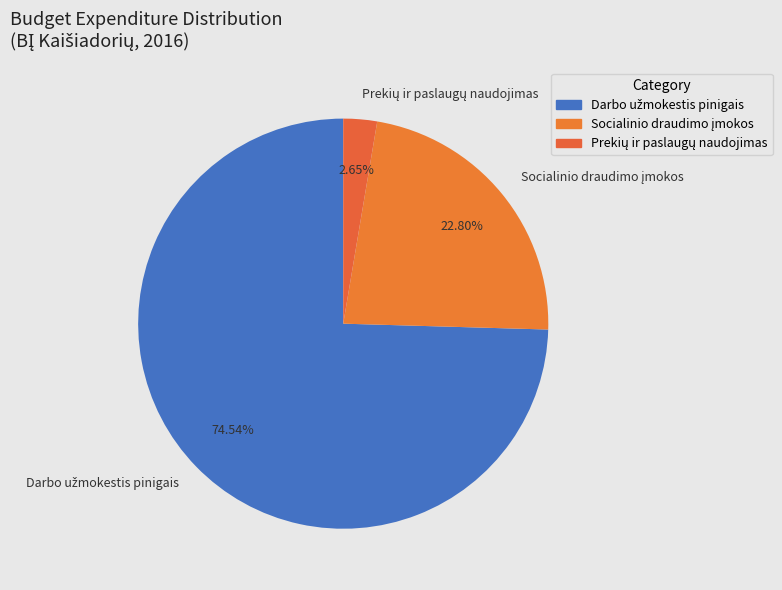

How many slices are in this pie chart?

3